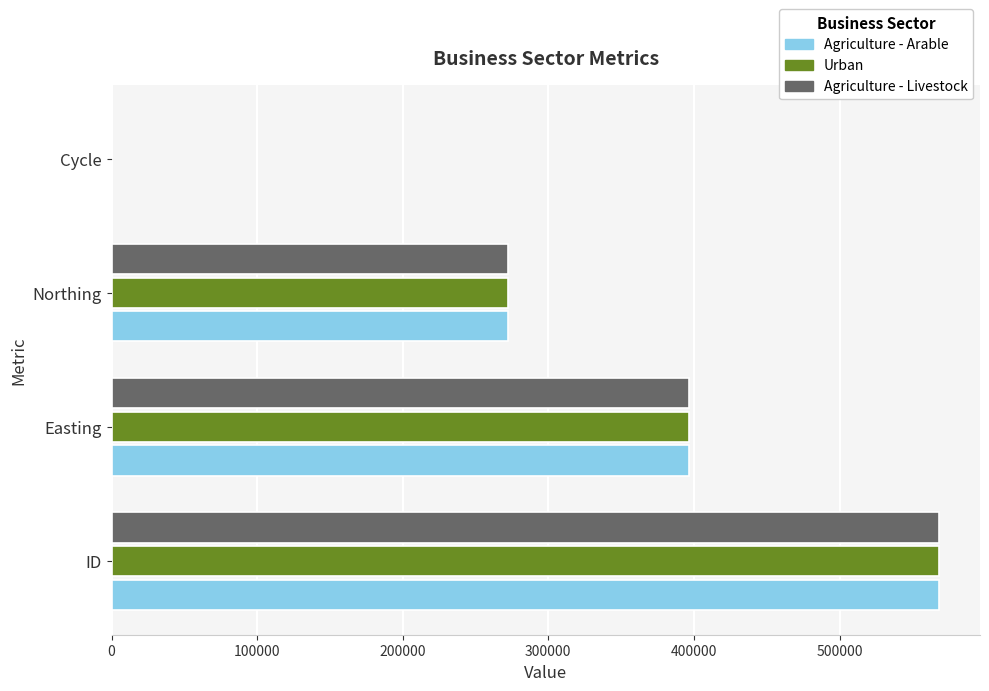

What is the sum of all Urban values?

1236994